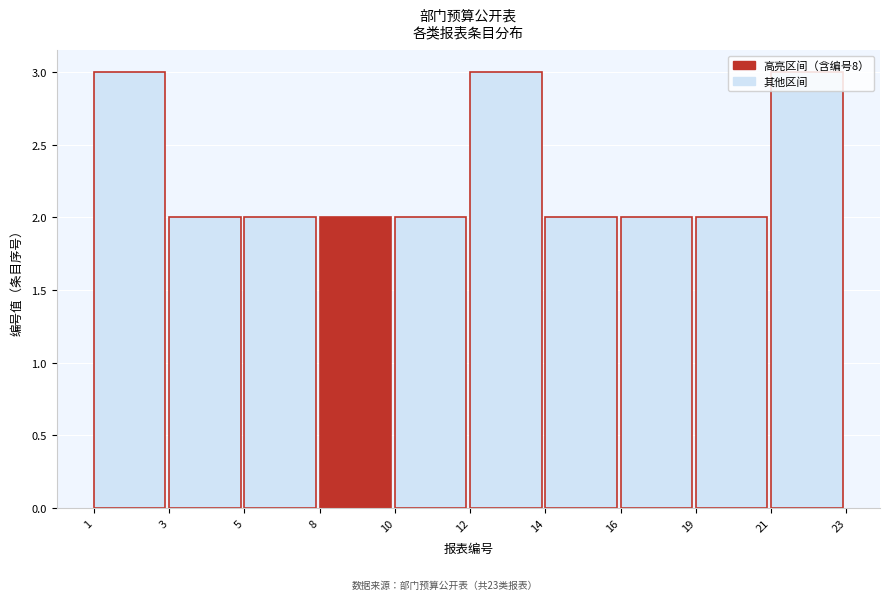

Is it true that the value at 3 is 2?

True